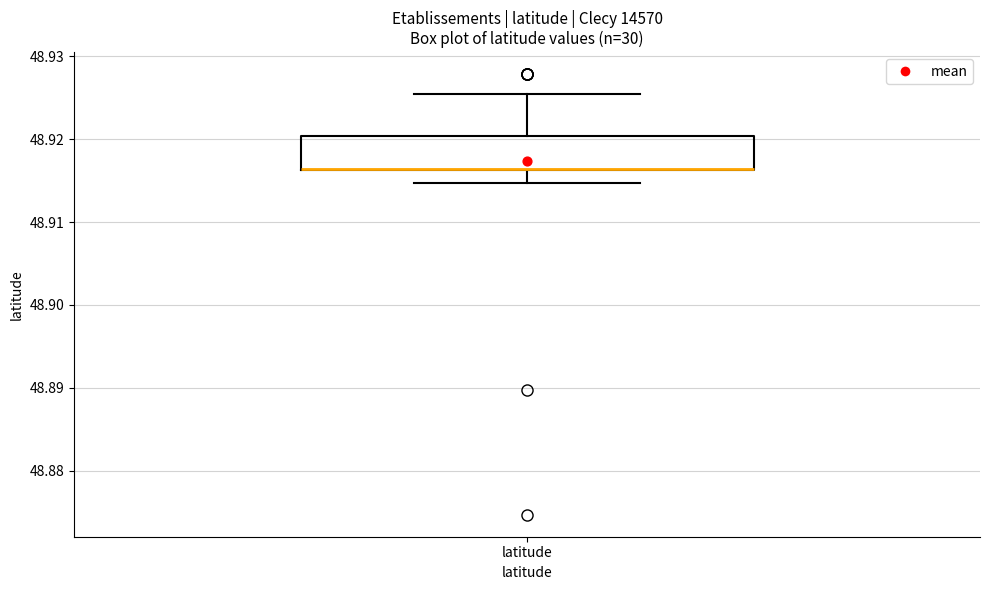

Where is the upper edge of the box for latitude on the y-axis? The values are not printed on the chart, so give them approximately, as read against the axis.

48.920